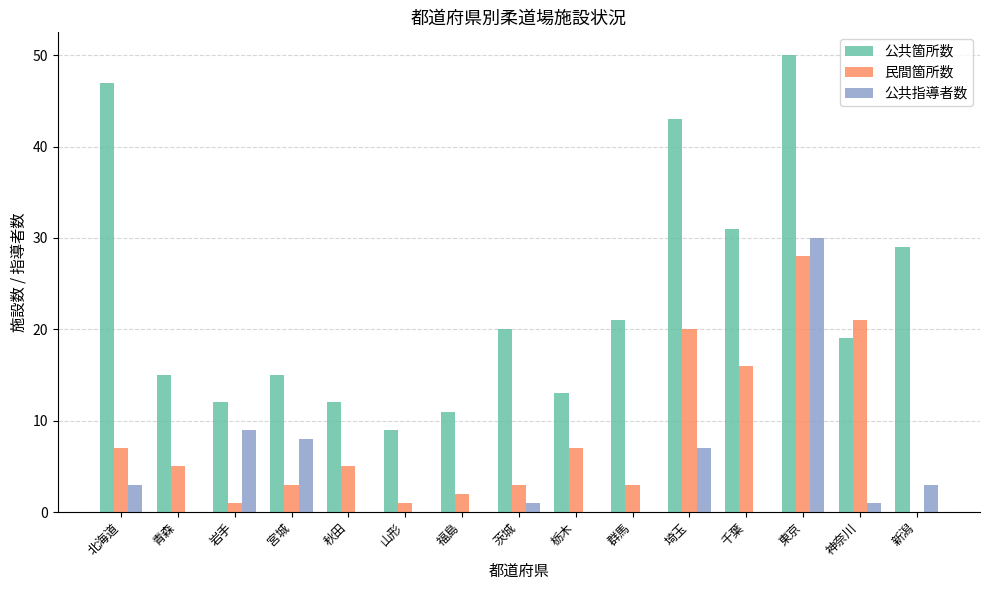

Which series changed the most between 群馬 and 新潟?

公共箇所数